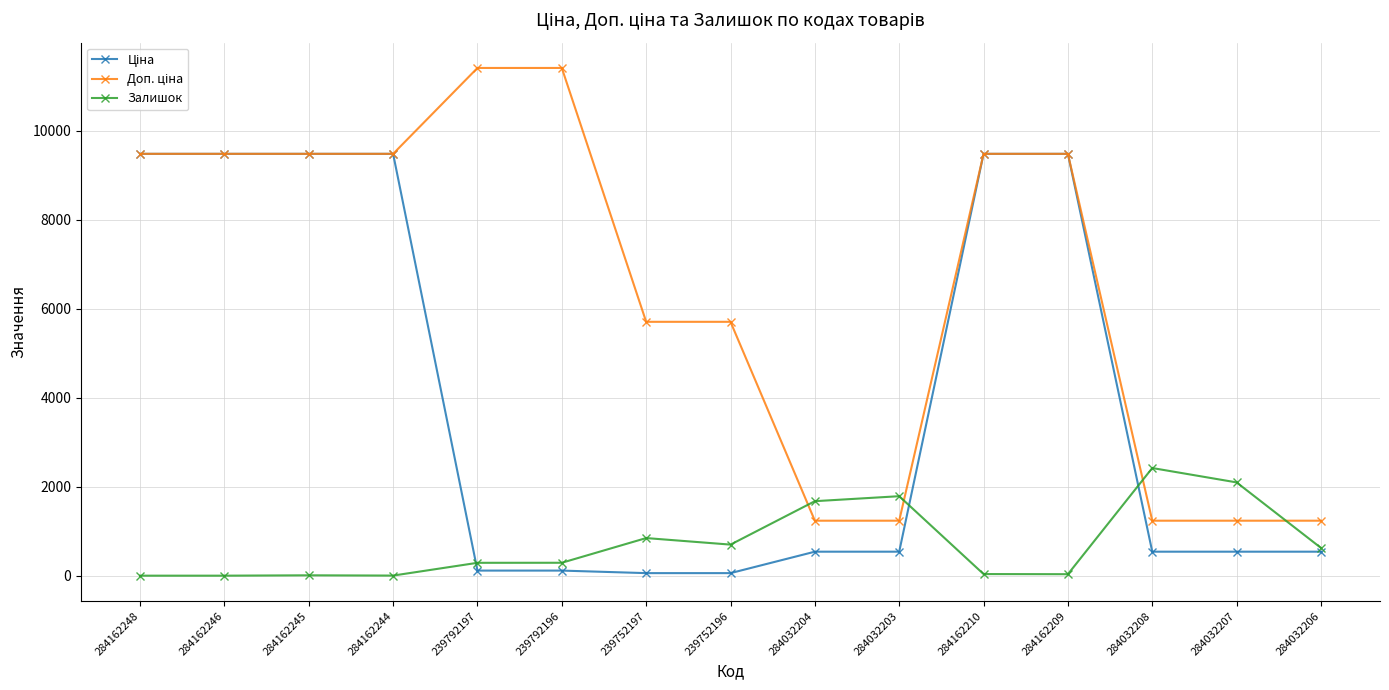

What is the maximum value shown in the chart?

11410.0